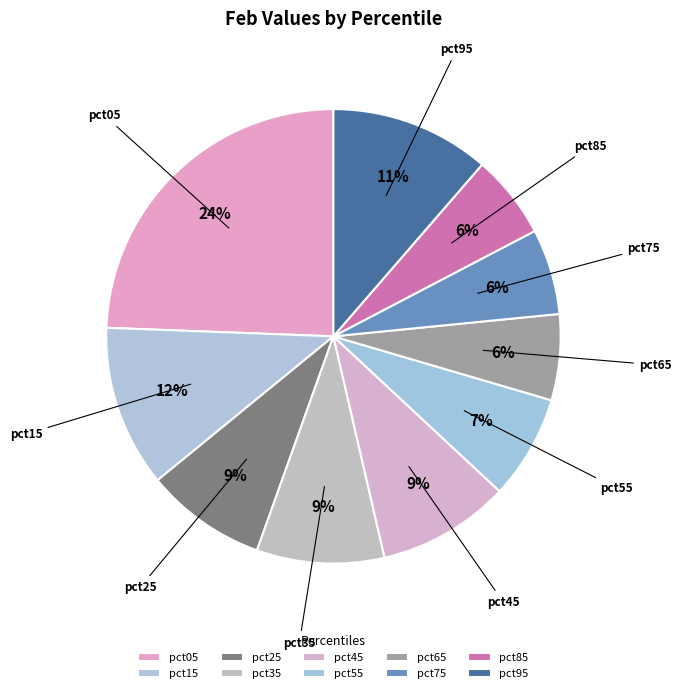

To the nearest percent, what is the combined percentage of pct45 and pct85?

15%